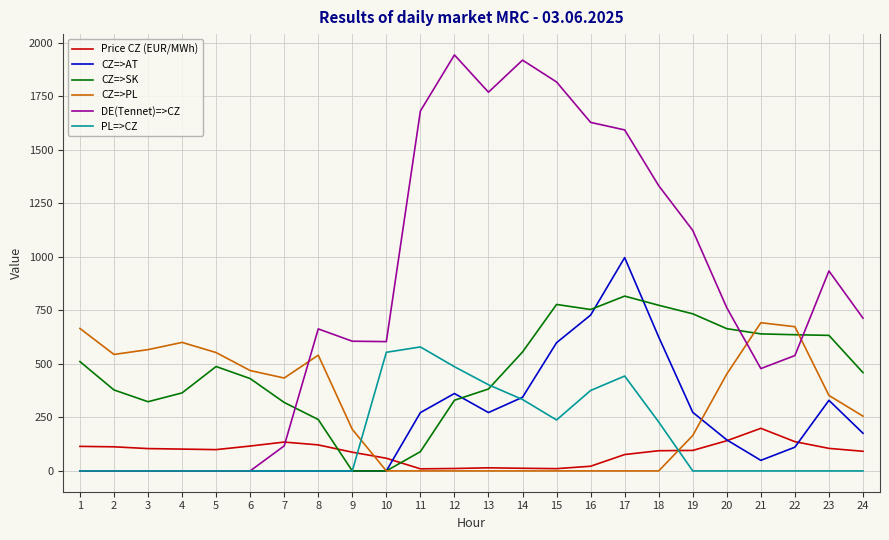

What is the difference between the maximum and minimum values in the CZ=>SK series?

816.1